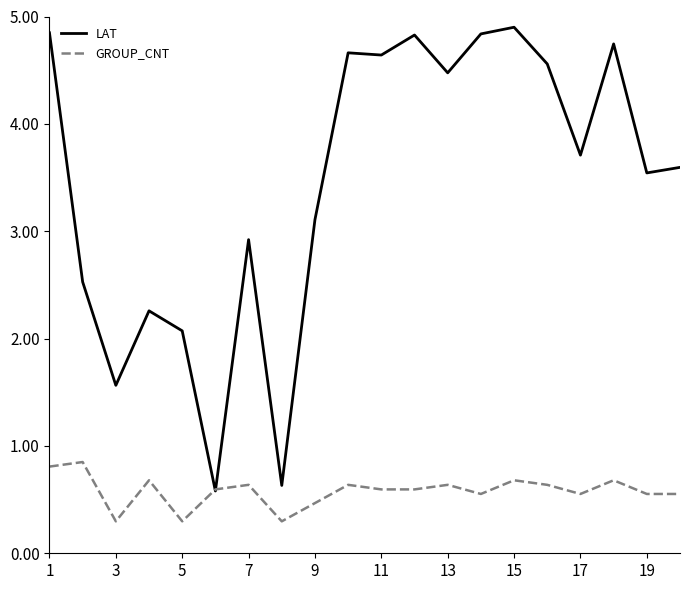

What is the difference between the maximum and minimum values in the LAT series?

4.3